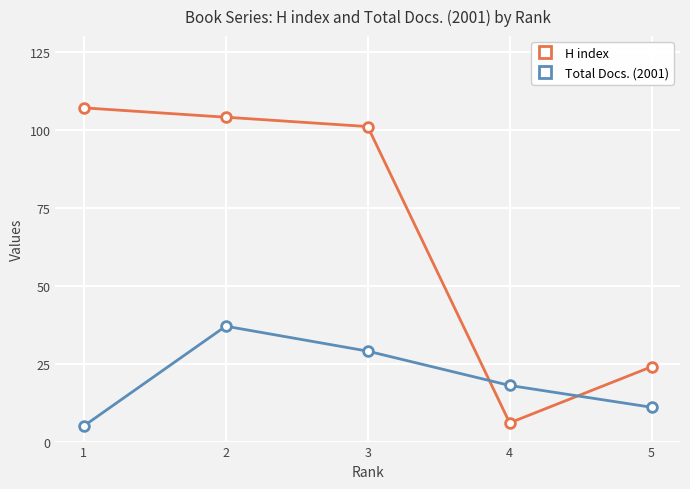

What are all the series names shown in the legend?

H index, Total Docs. (2001)